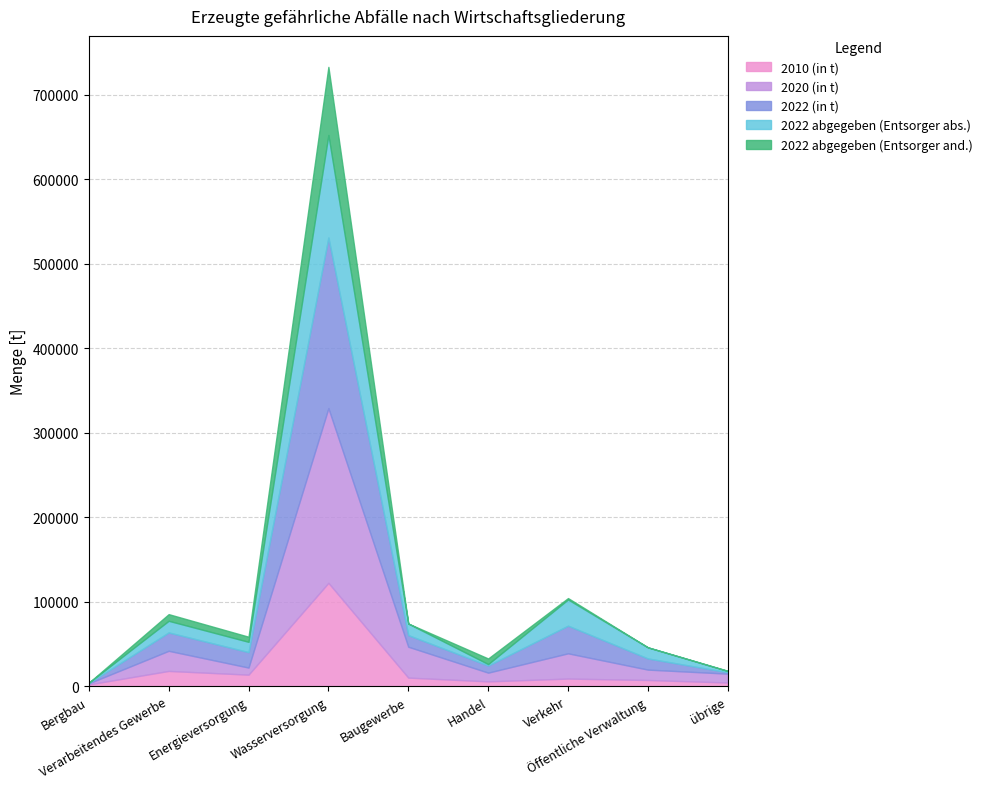

At which category does the chart reach its minimum across all series?

Bergbau